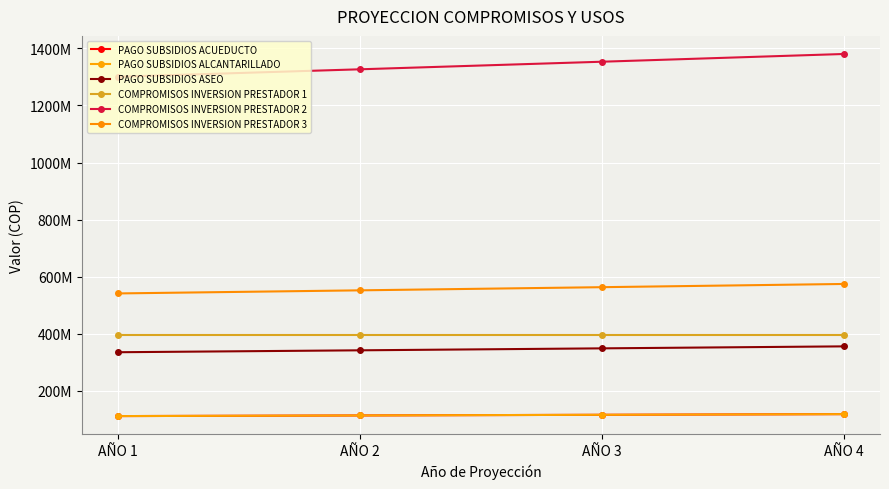

True or false: COMPROMISOS INVERSION PRESTADOR 3 and COMPROMISOS INVERSION PRESTADOR 1 cross at least once.

False